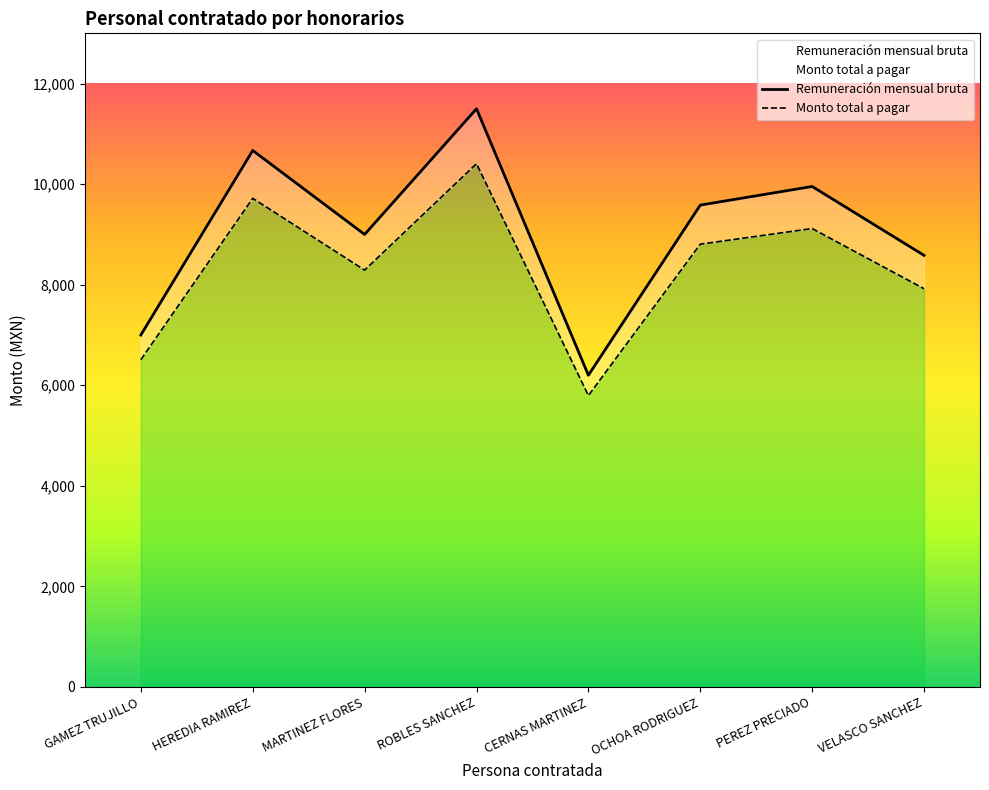

How many data points in Remuneración mensual bruta are above 9584?

3